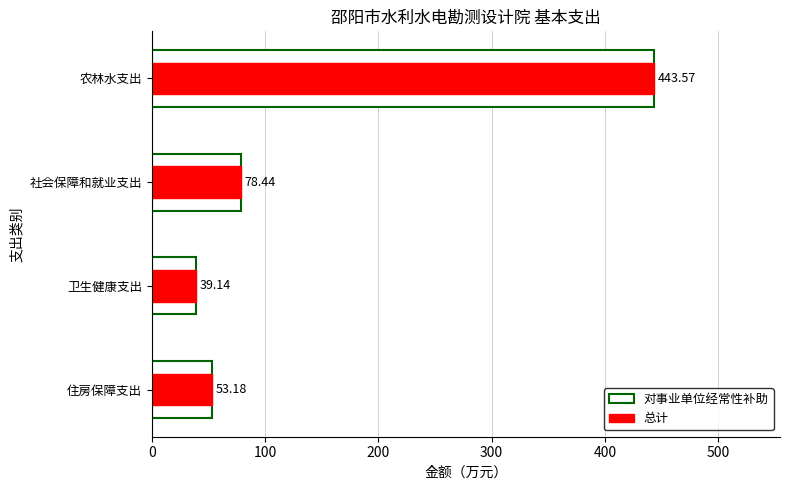

Which series has the largest total across all categories?

对事业单位经常性补助